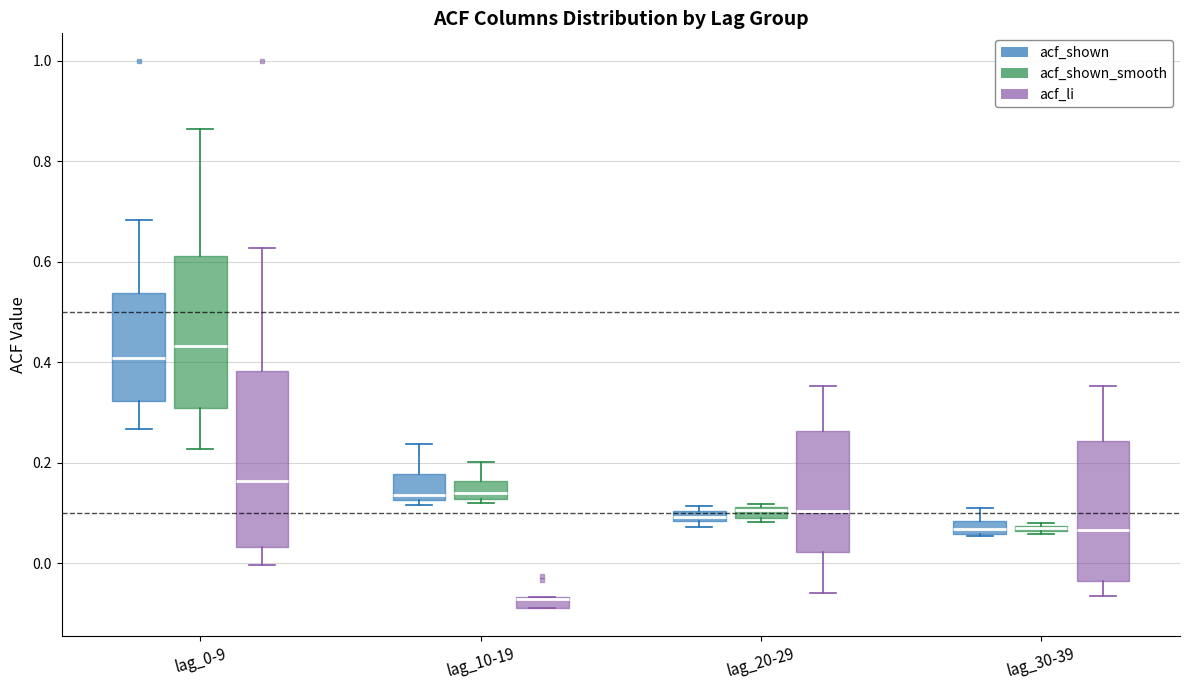

Which box is the tallest, from its lower edge to its upper edge?

lag_0-9 (acf_li)